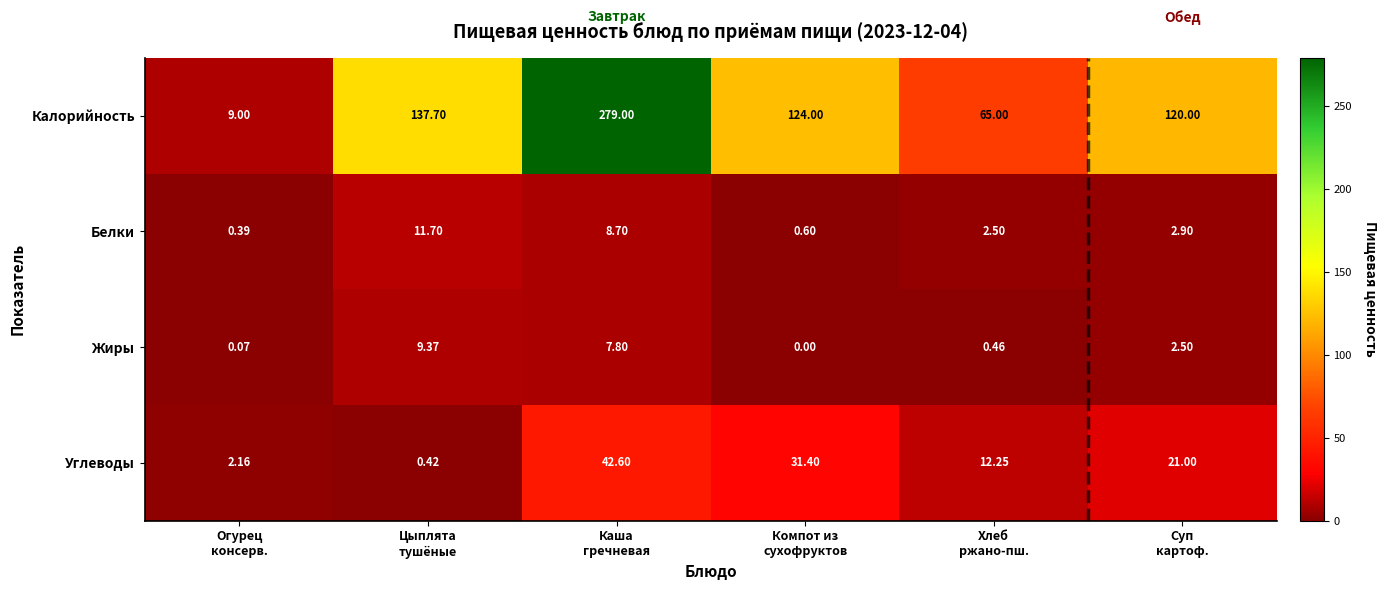

How many values in the Белки series exceed 2?

4